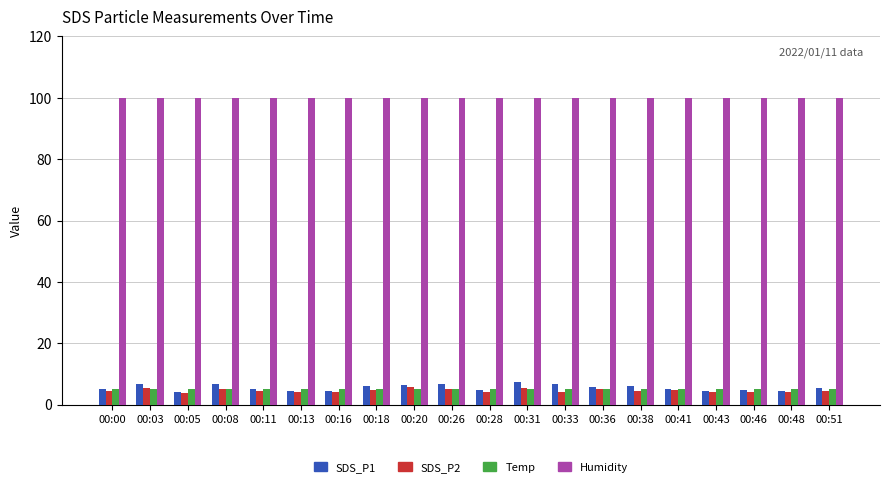

What is the total value across all series at 00:00?

114.6